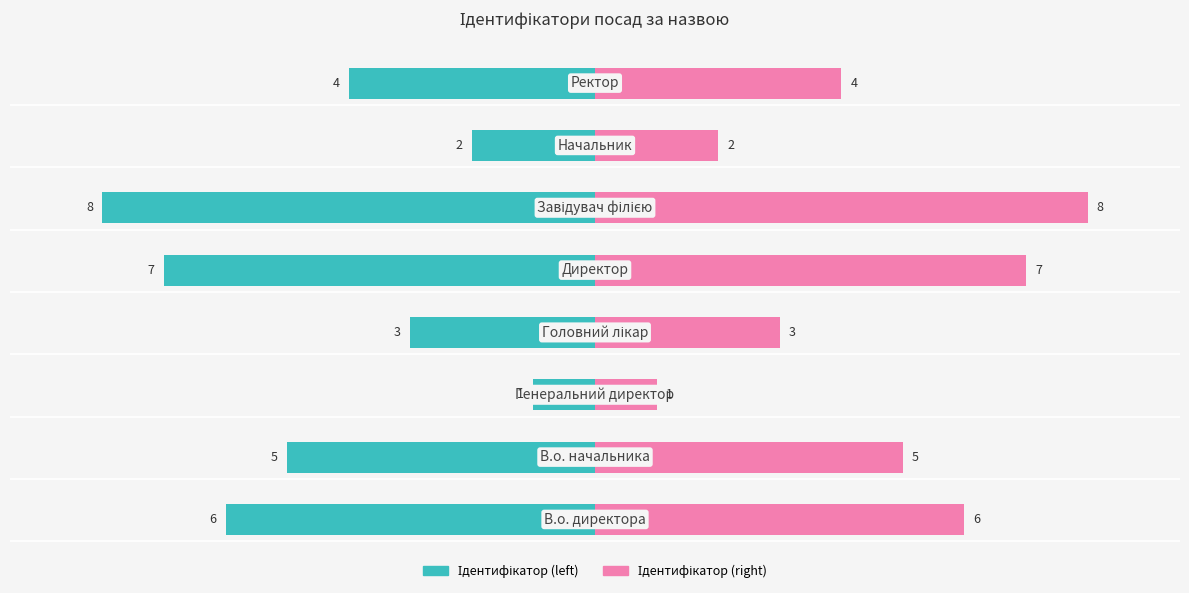

The value of Ідентифікатор (right) at 4 is 12. True or false?

False